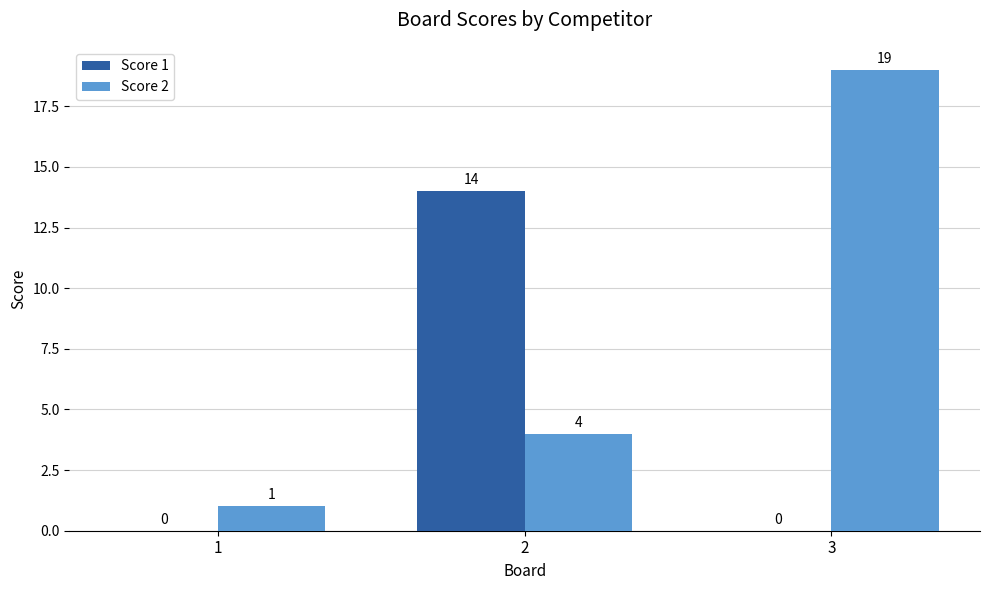

The value of Score 1 at 2 is 14. True or false?

True